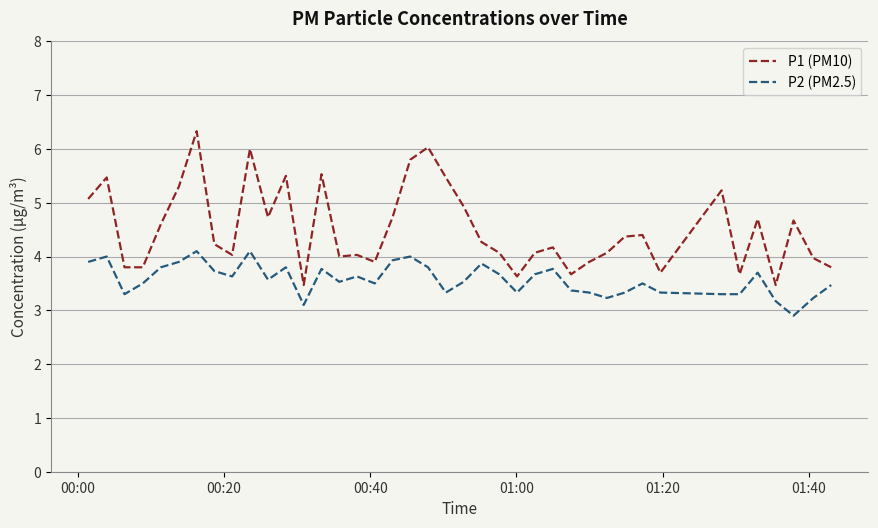

True or false: P1 (PM10) has more than 0 points higher than both neighbors.

True